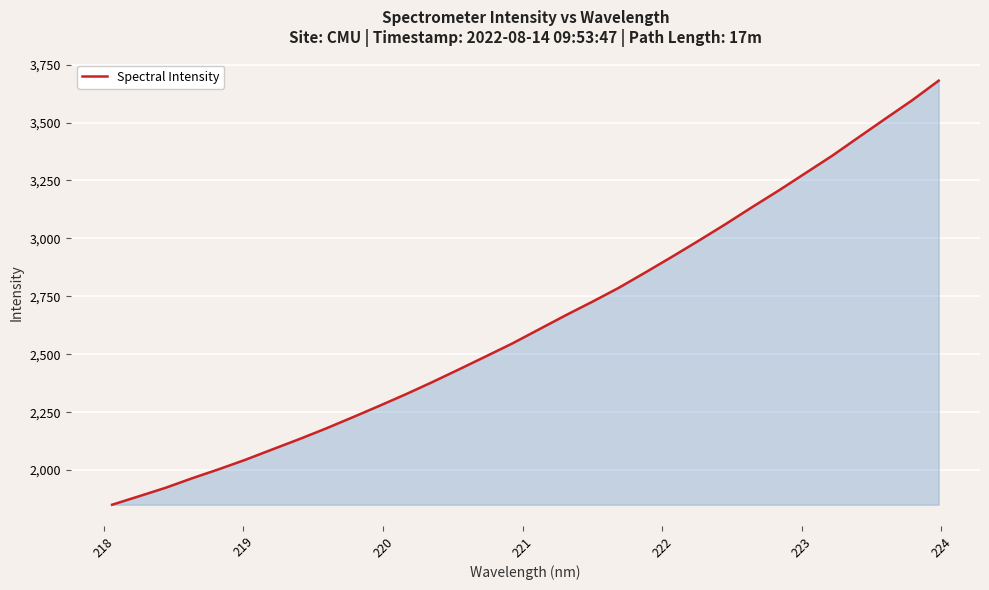

What is the greatest value displayed?

3680.6